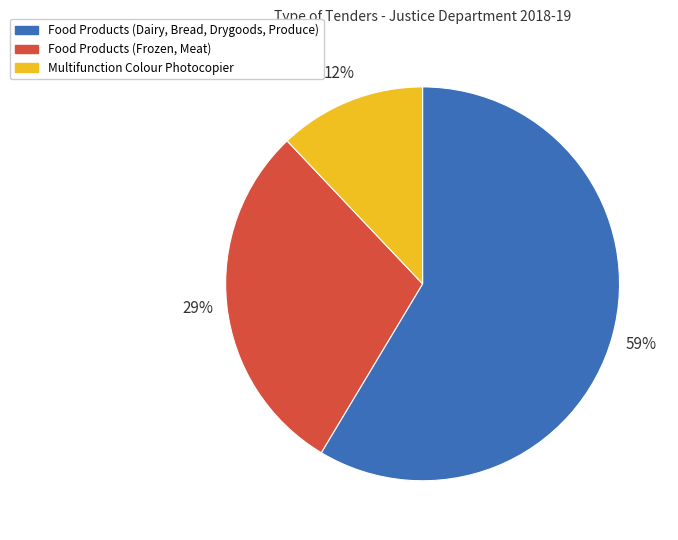

Combined, do Multifunction Colour Photocopier and Food Products (Frozen, Meat) account for over 50%?

No